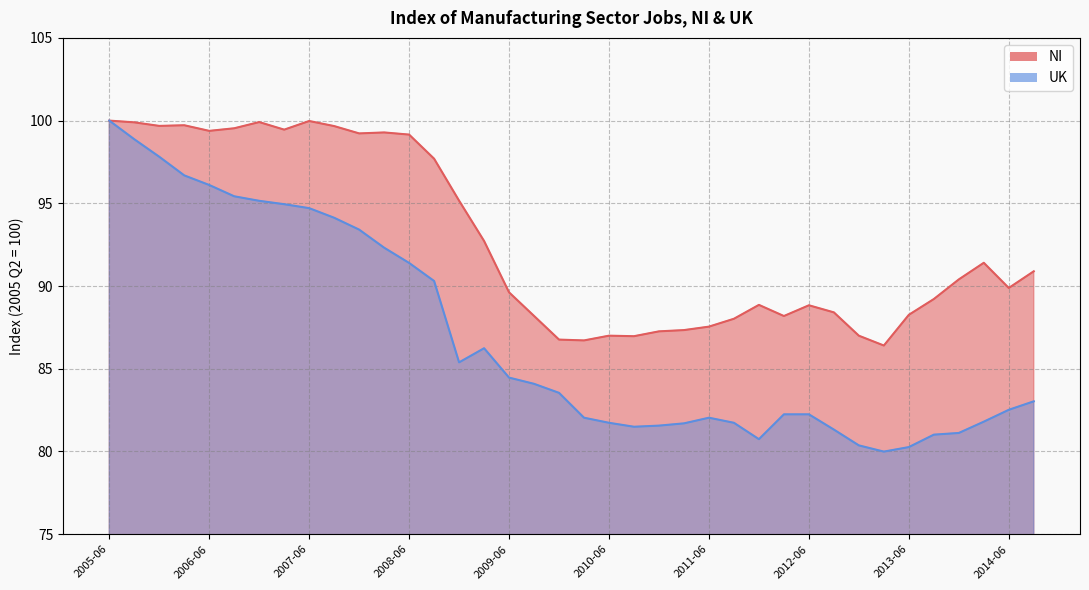

What are all the series names shown in the legend?

NI, UK